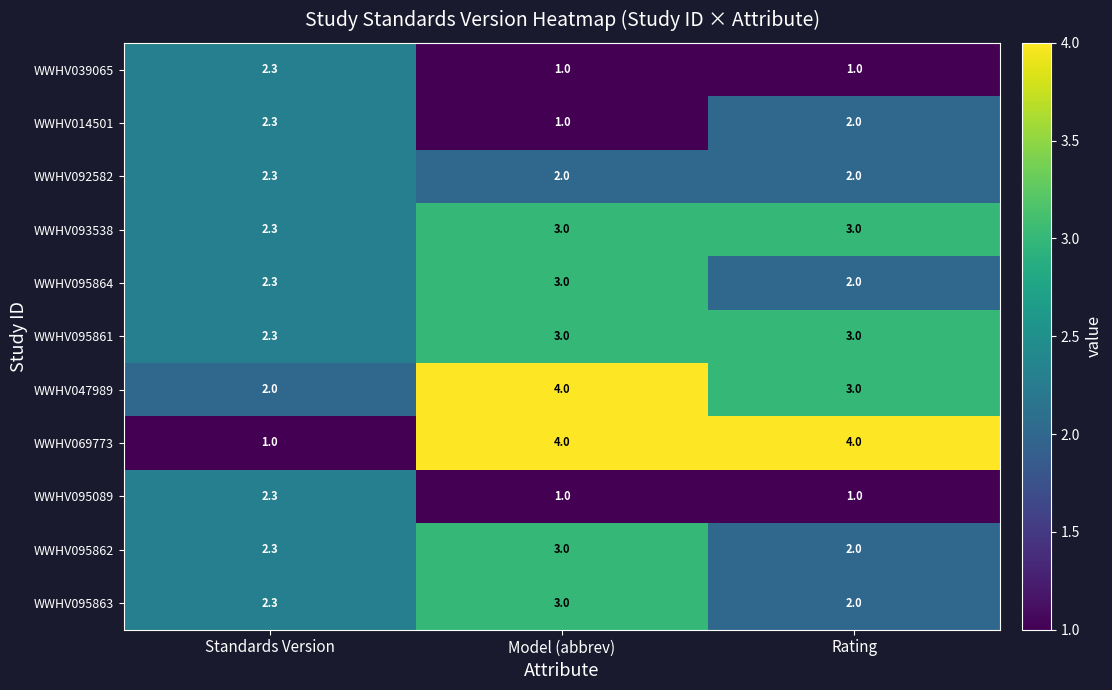

Read the WWHV095863 value at Rating.

2.0